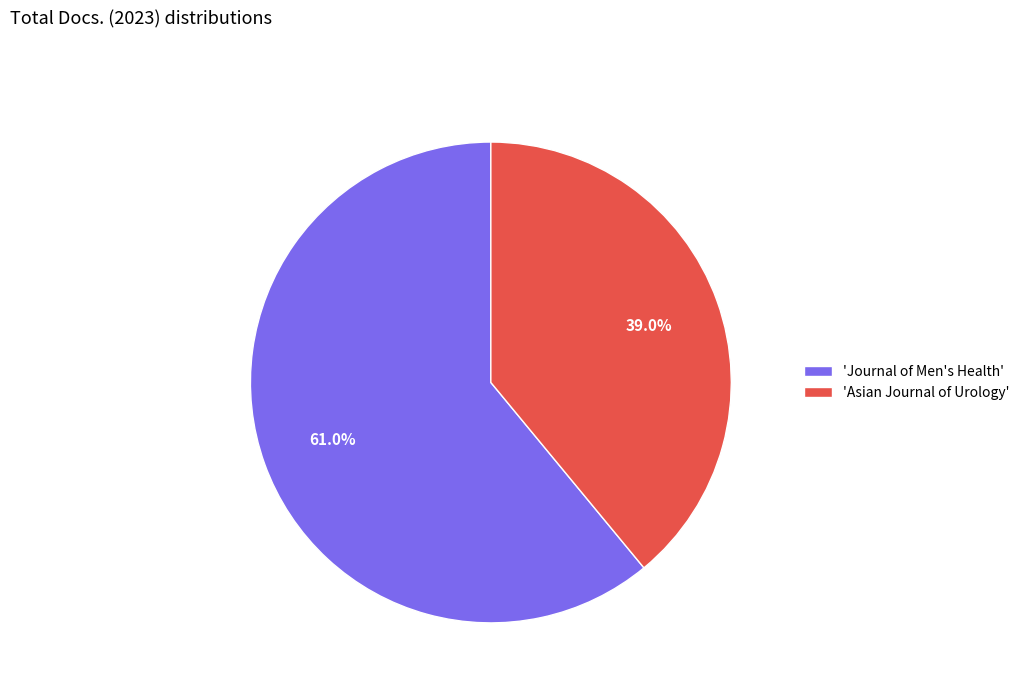

Rank the categories by value from lowest to highest.

'Asian Journal of Urology', 'Journal of Men's Health'